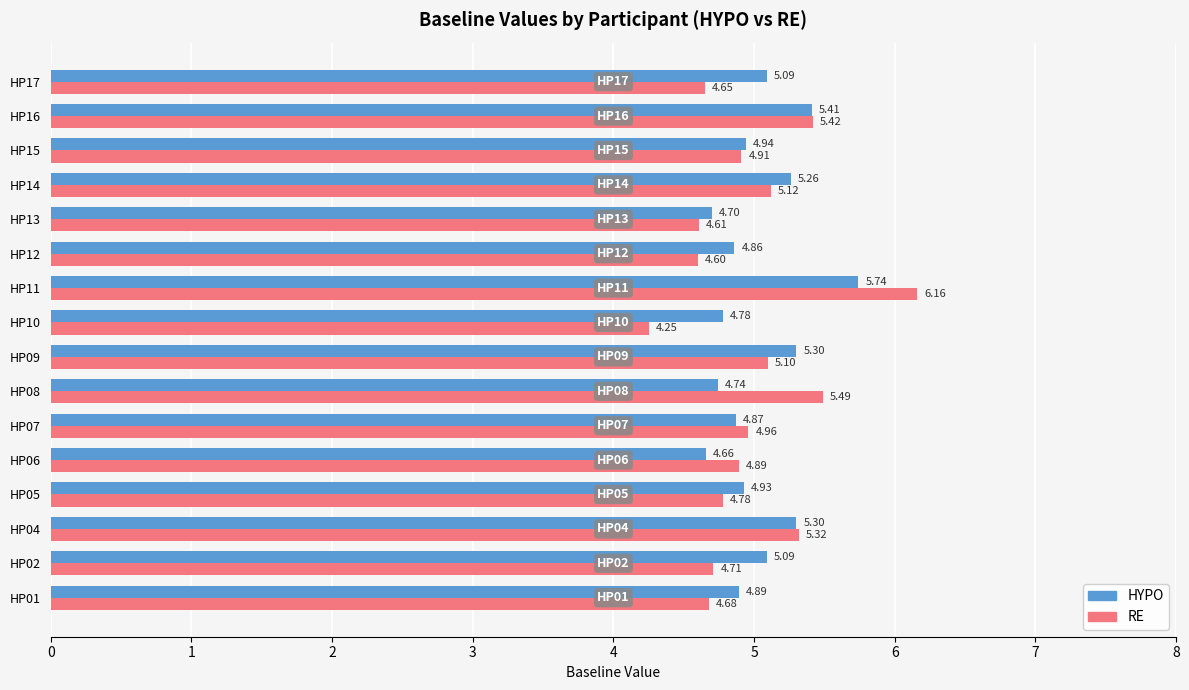

Which label corresponds to the largest value in the chart?

HP11